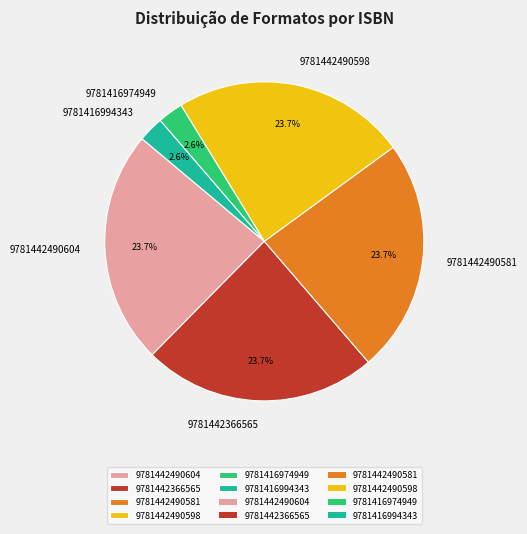

What is the ratio of the value at 9781416974949 to the value at 9781442490604?

0.1